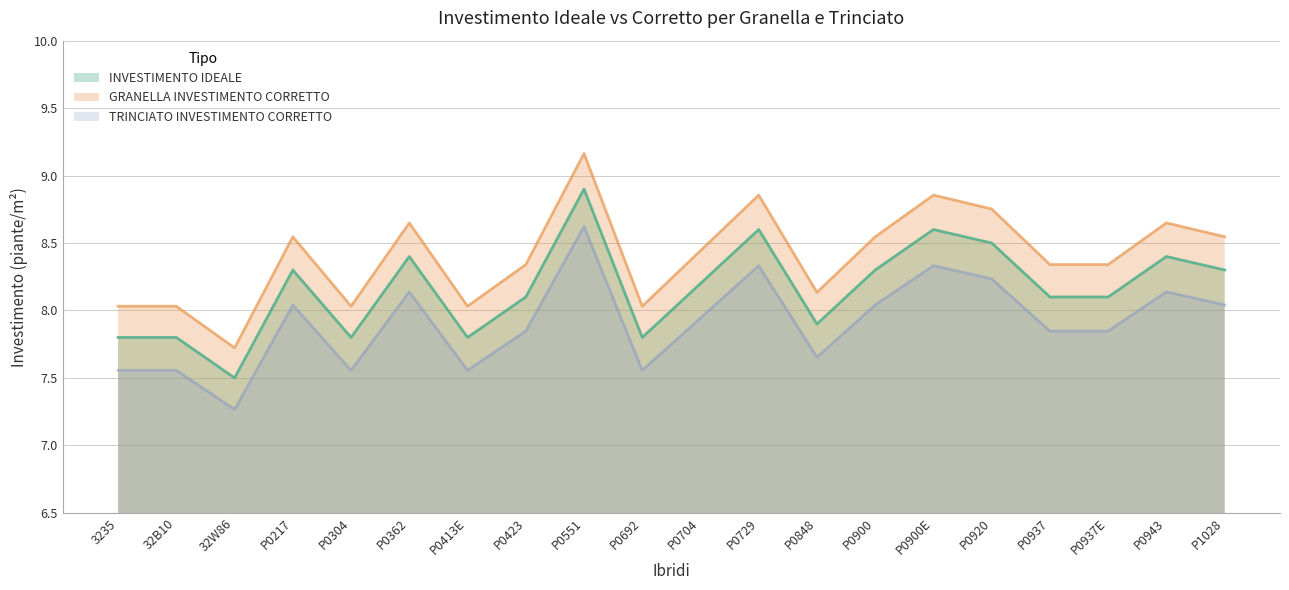

What is the minimum value shown in the chart?

7.3